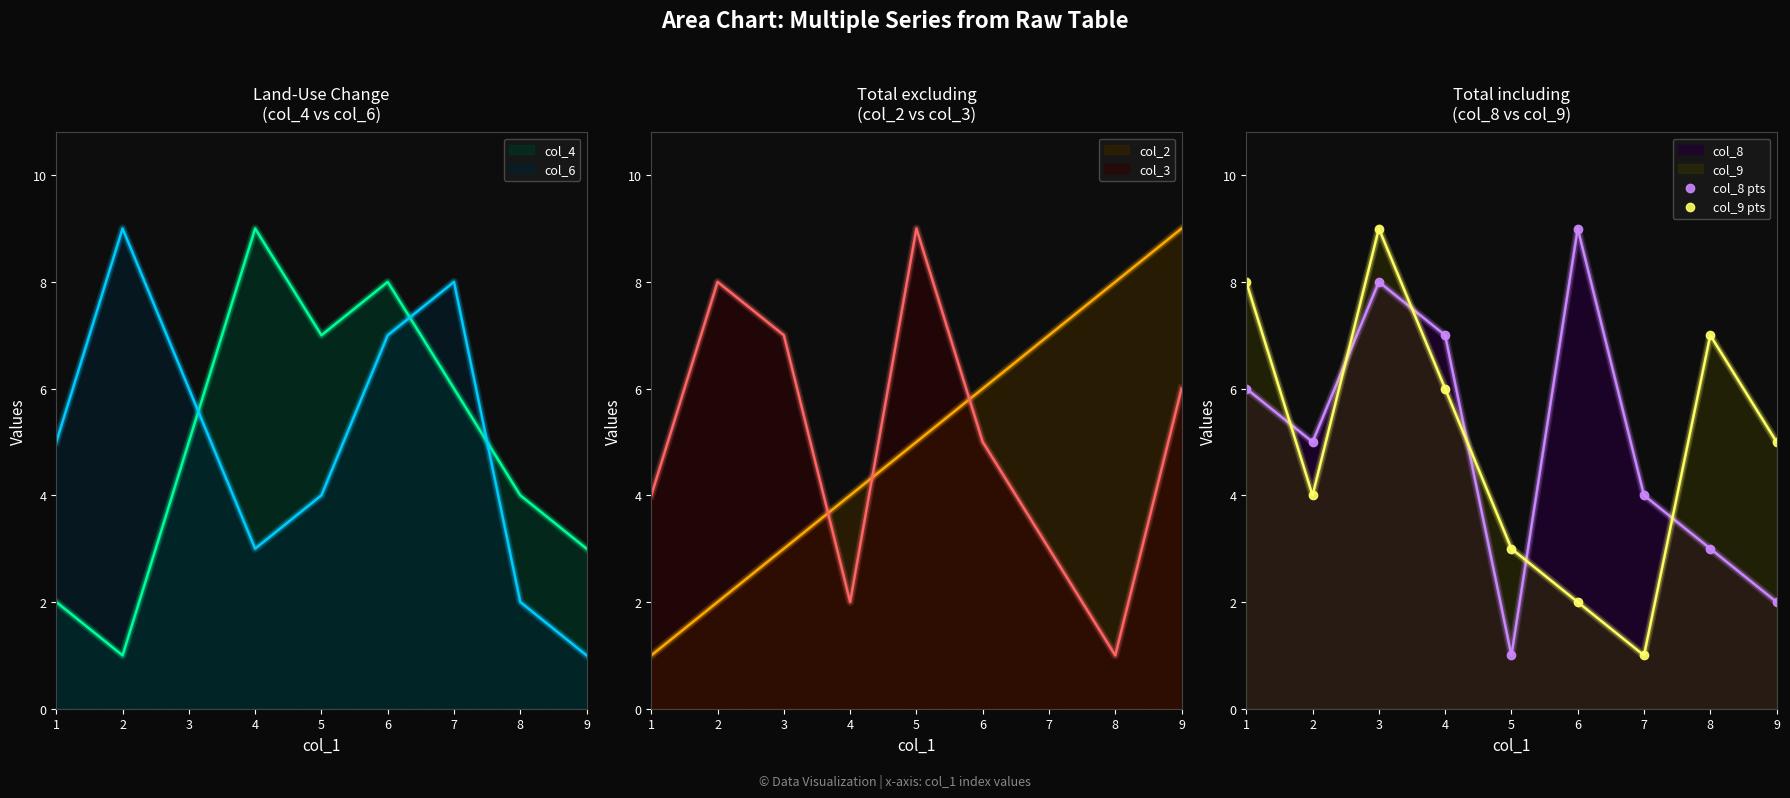

At which category does col_8 pts reach its first local peak?

3